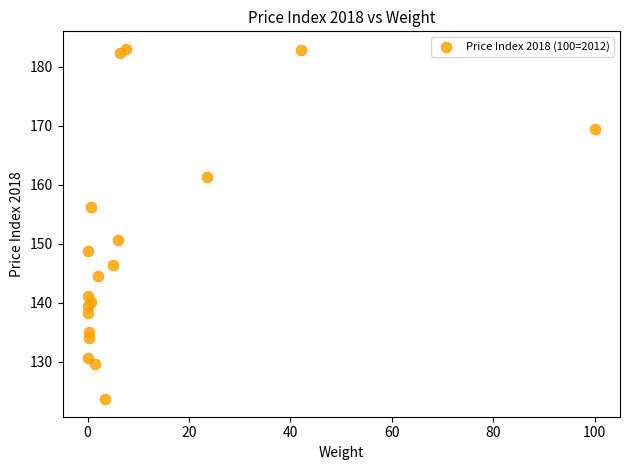

What Y value in the scatter plot is closest to 153?

150.6